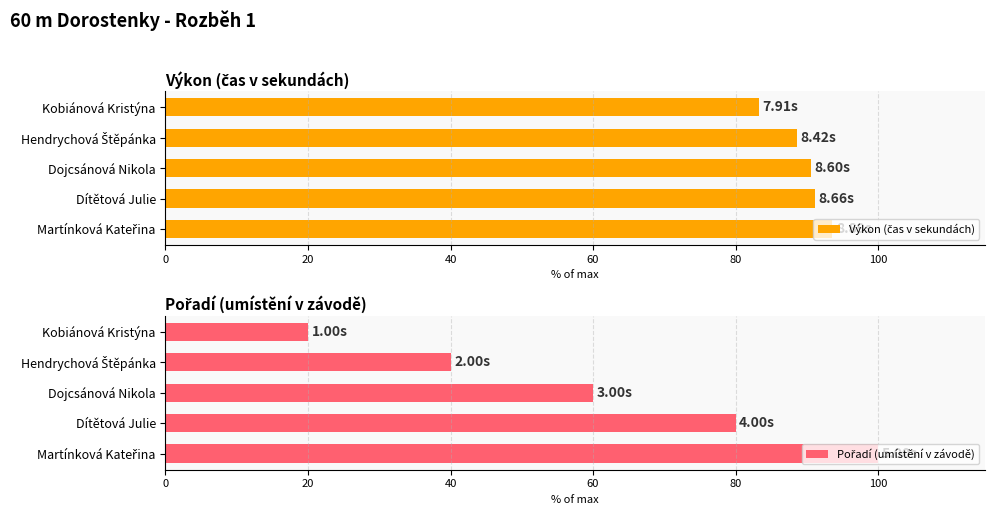

How many data points in Pořadí (umístění v závodě) are less than 60?

2